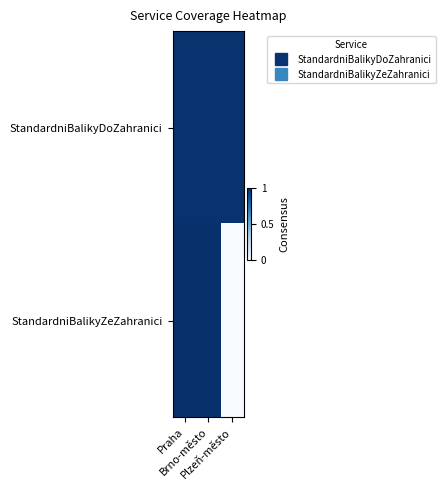

Count the number of data series in this chart.

2